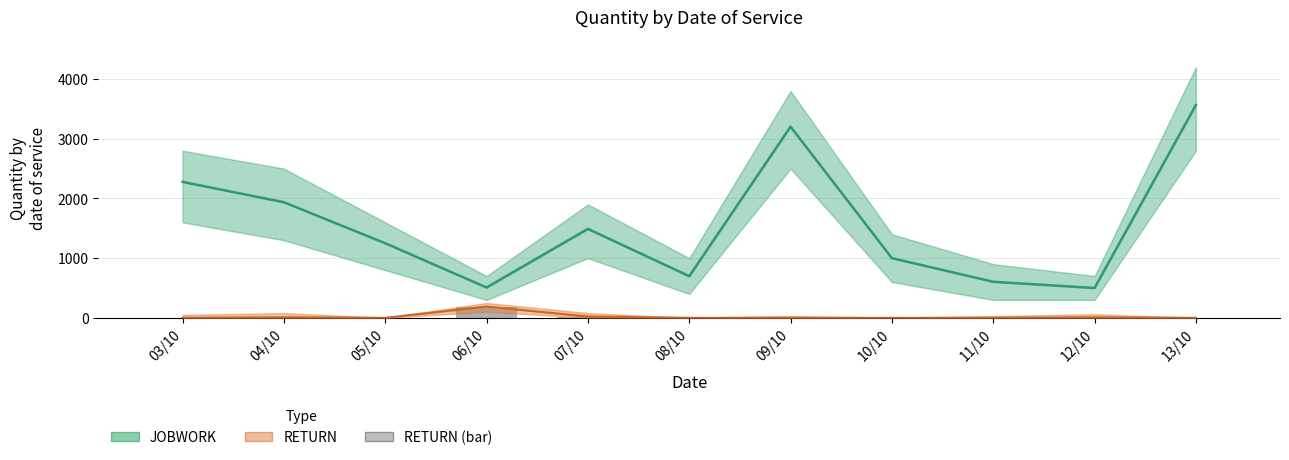

Reading left to right, list all the values displayed in this chart.

JOBWORK: 2278	1937	1250	508	1490	698	3203	1000	604	500	3566
RETURN: 0	9	0	189	22	0	1	0	1	8	0